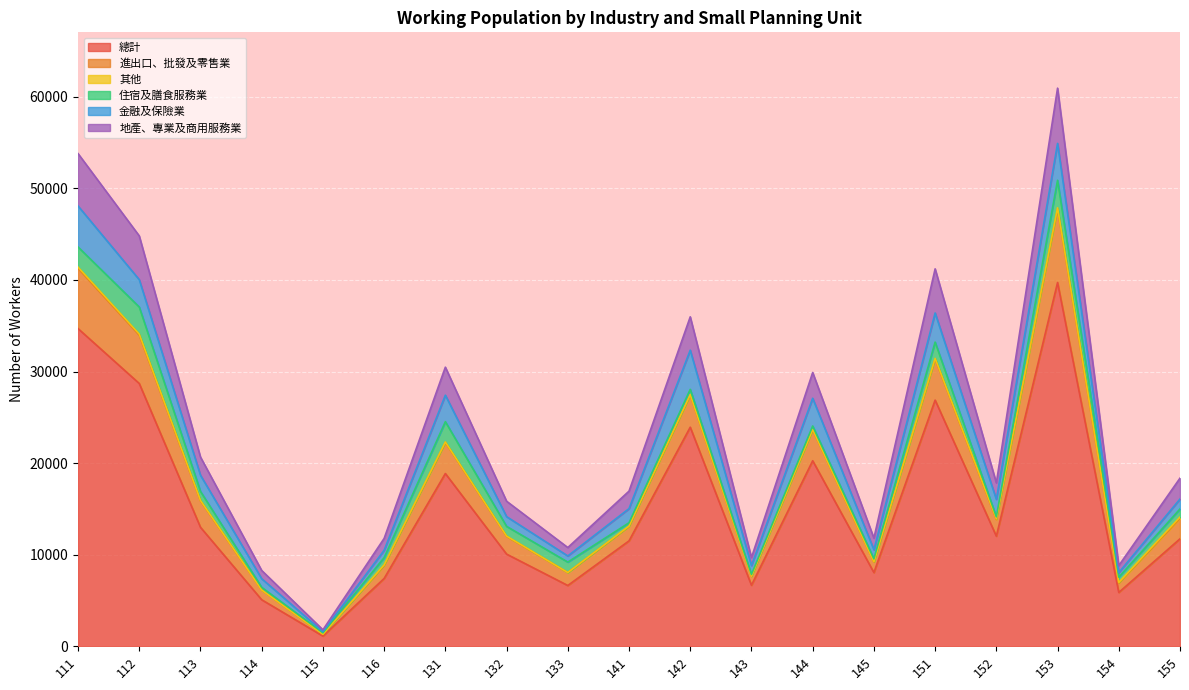

What is the total value across all series at 153?

60946